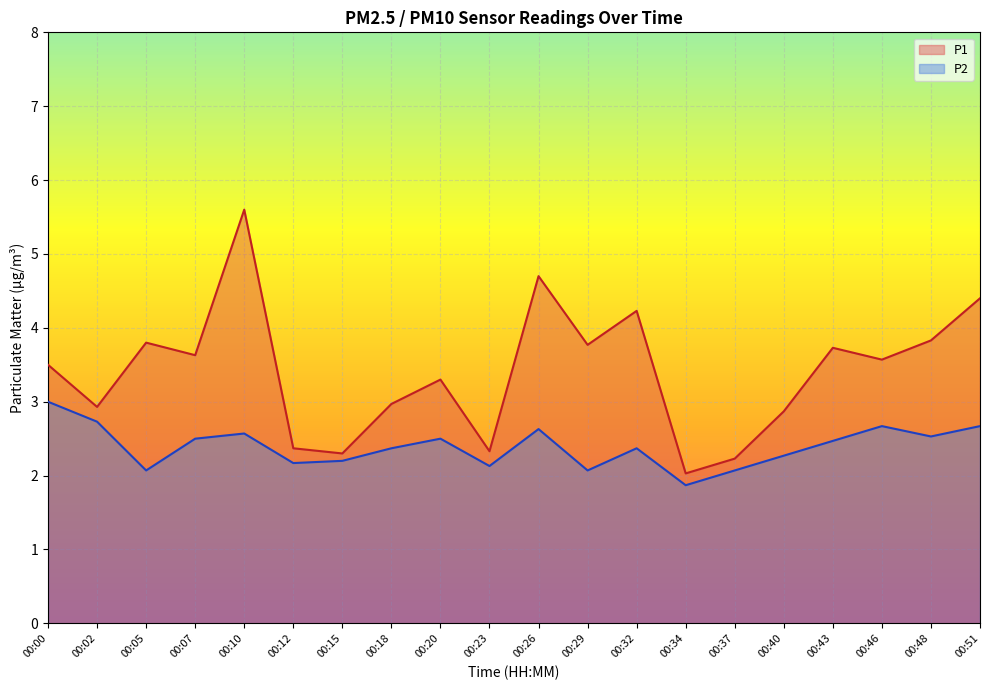

List the series in order of their peak value, highest first.

P1, P2